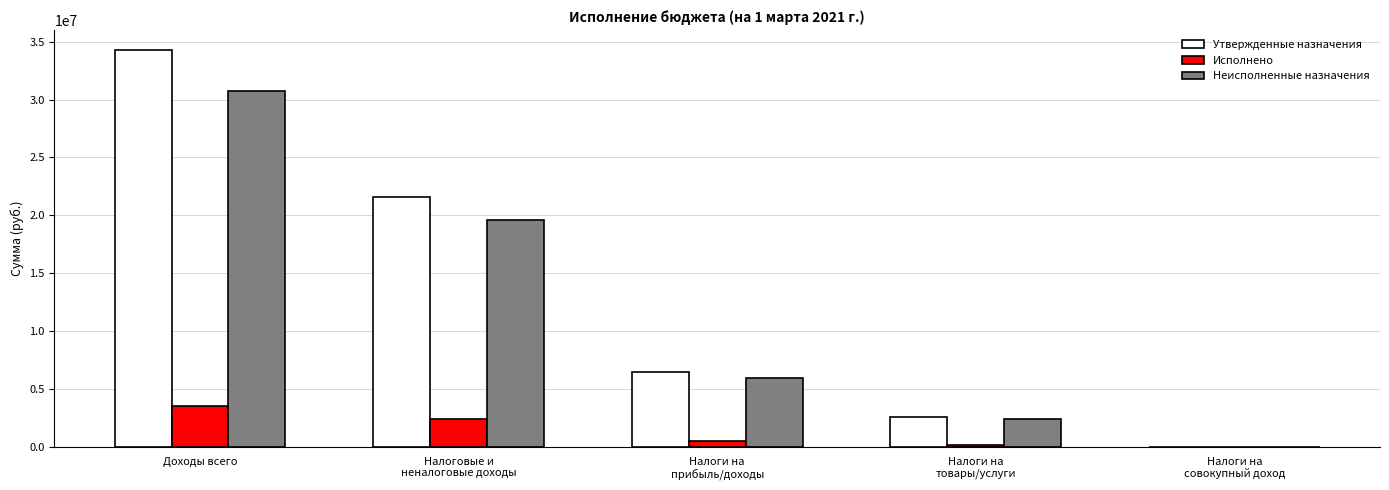

Are the bars grouped side by side (vs. stacked)?

Yes